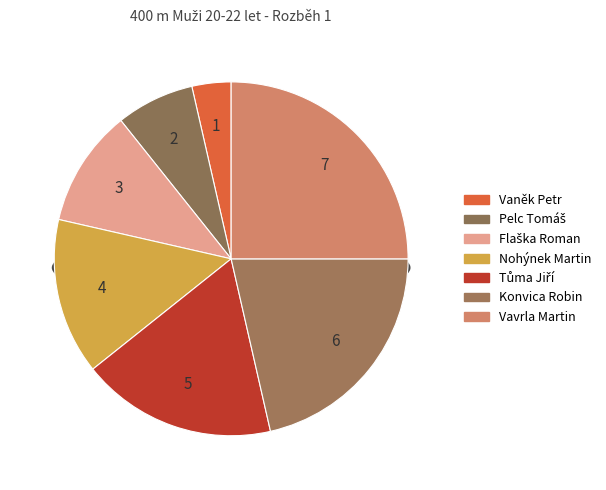

Rank the categories by value from highest to lowest.

Vavrla Martin, Konvica Robin, Tůma Jiří, Nohýnek Martin, Flaška Roman, Pelc Tomáš, Vaněk Petr